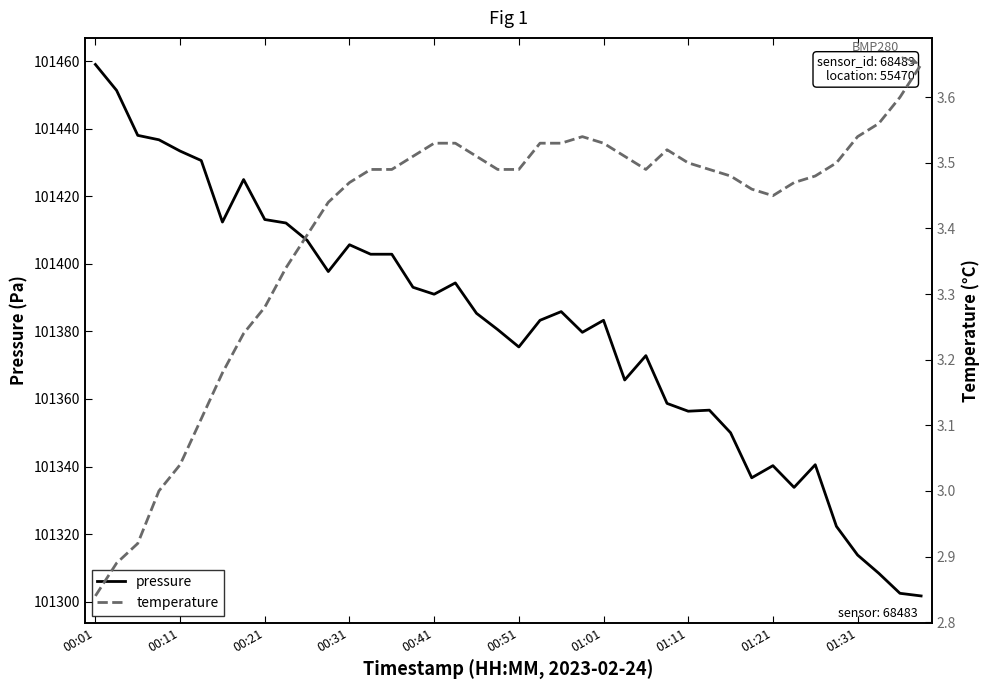

What is the minimum value for pressure?

101301.7